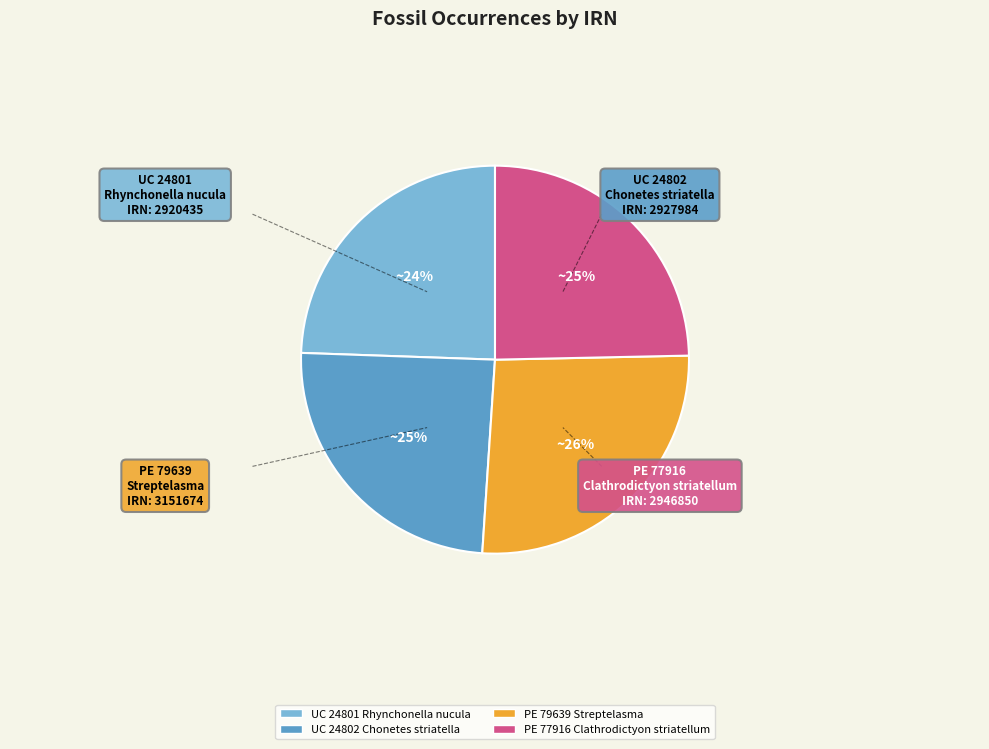

True or false: PE 79639 Streptelasma accounts for 26% of the total.

True